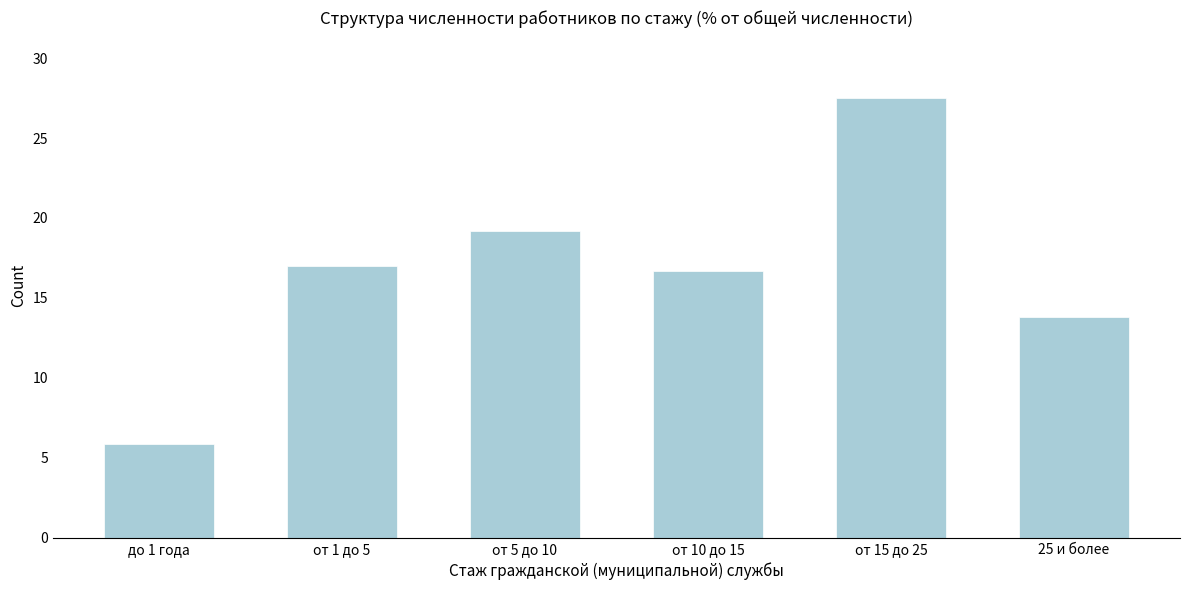

Reading left to right, transcribe all the data shown in this chart.

5.9	17.0	19.2	16.7	27.5	13.8